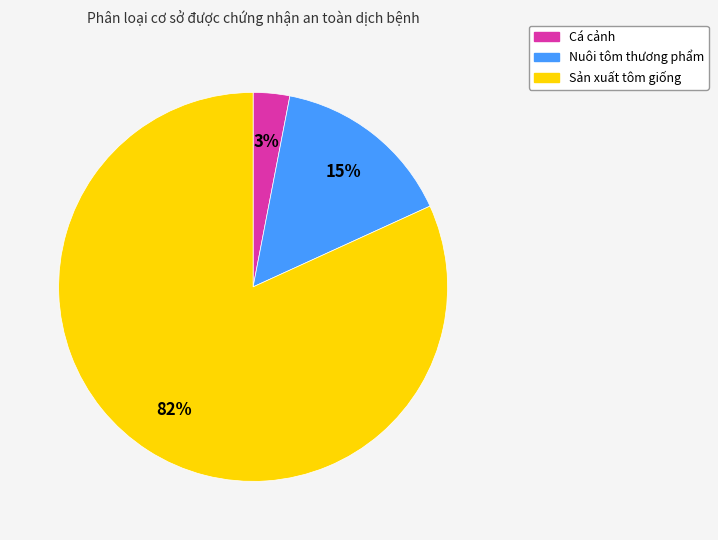

To the nearest percent, what is the difference between the largest and smallest slice percentages?

79%